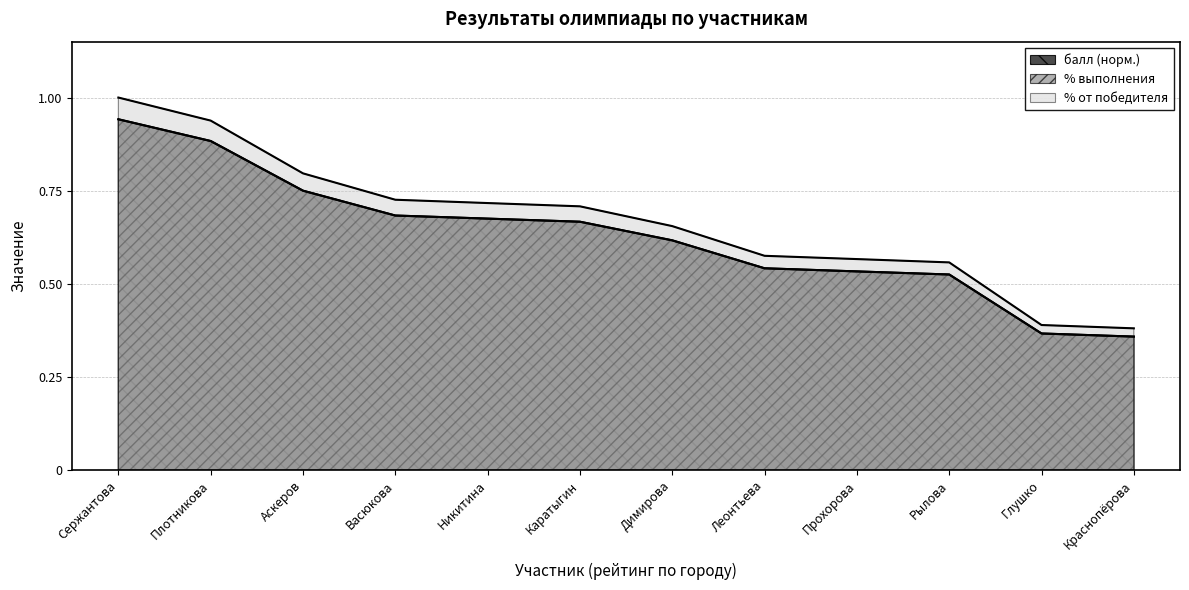

What is the sum of all % выполнения values?

7.5